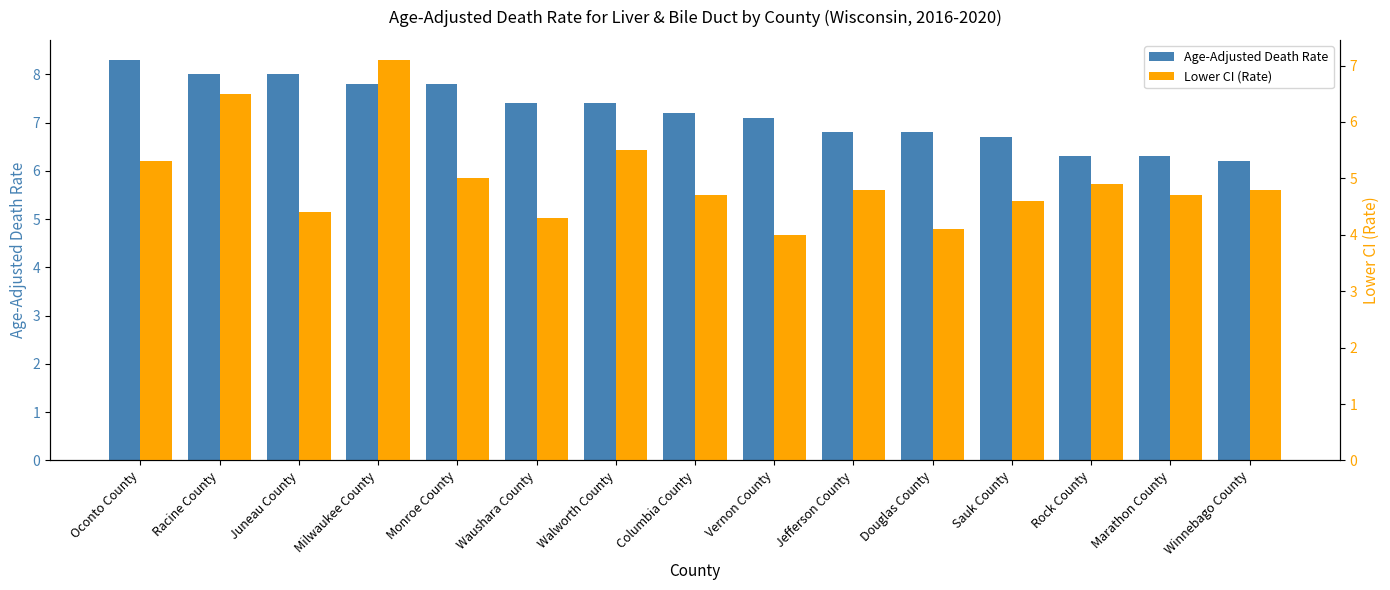

Reading right to left, list all the values displayed in this chart.

Age-Adjusted Death Rate: 6.2	6.3	6.3	6.7	6.8	6.8	7.1	7.2	7.4	7.4	7.8	7.8	8.0	8.0	8.3
Lower CI (Rate): 4.8	4.7	4.9	4.6	4.1	4.8	4.0	4.7	5.5	4.3	5.0	7.1	4.4	6.5	5.3